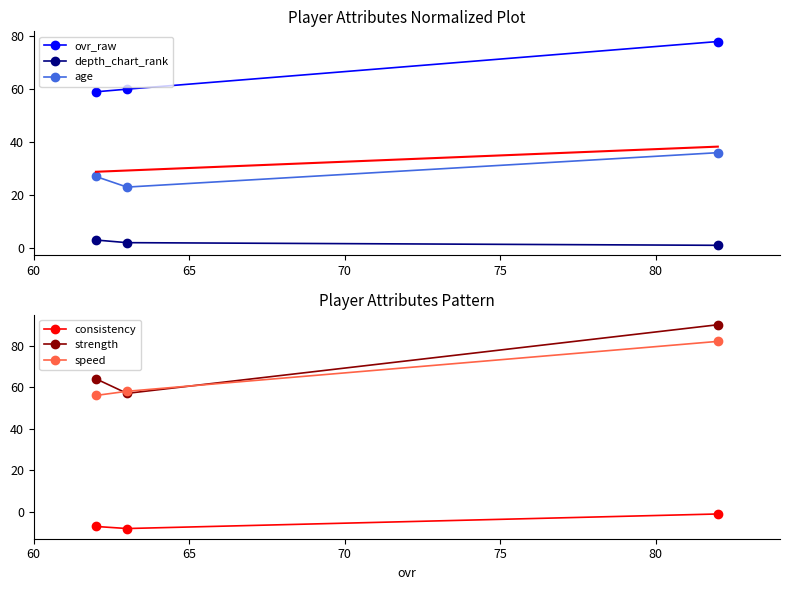

How many series are shown in this chart?

6